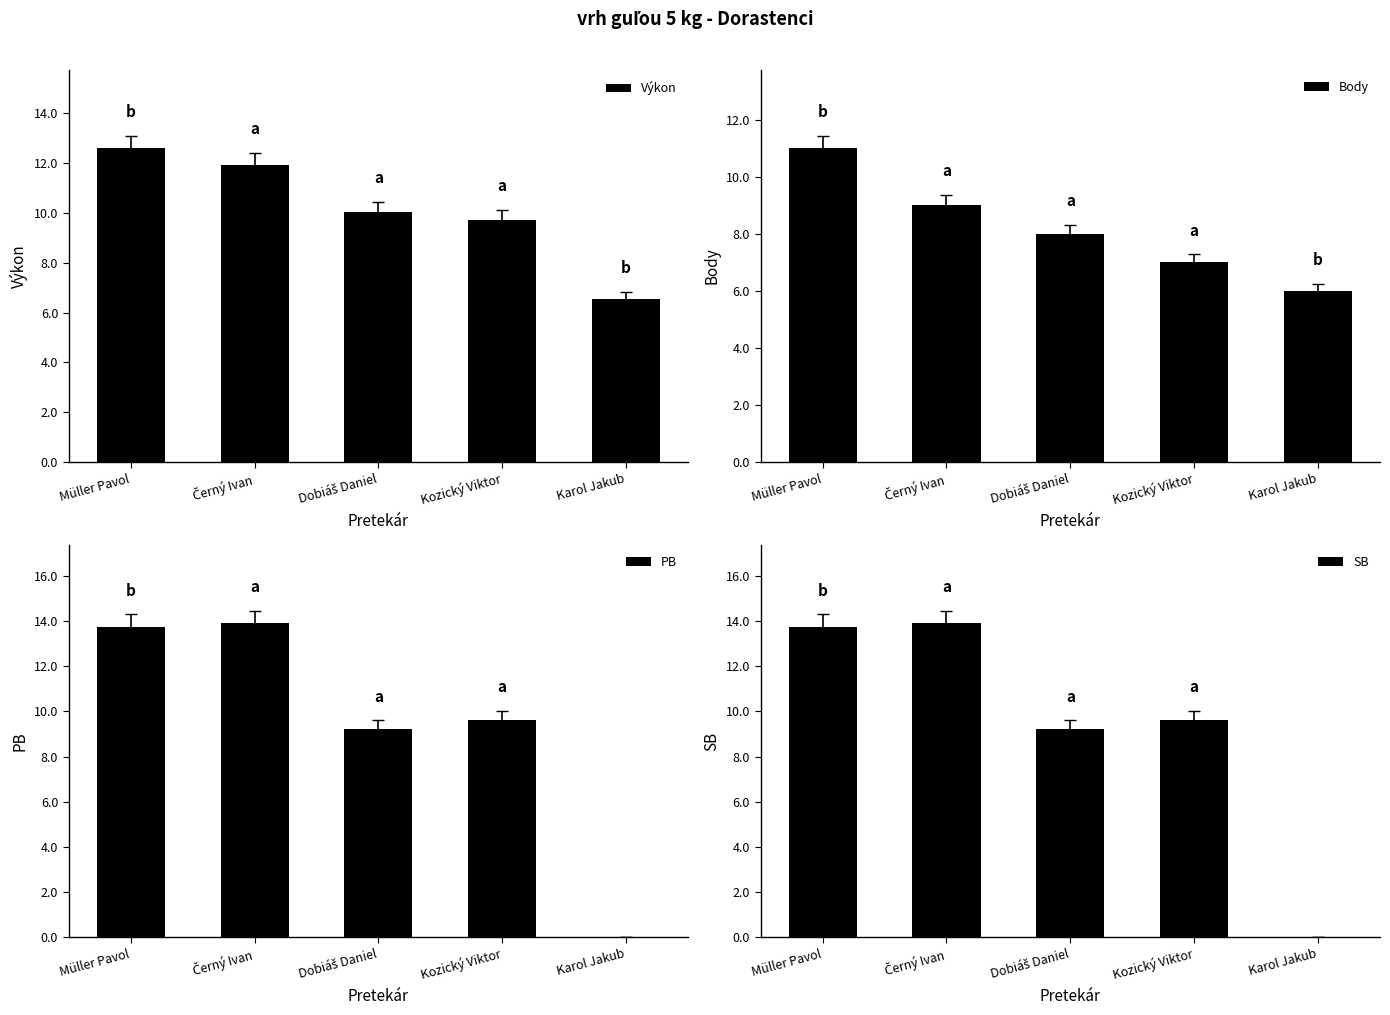

True or false: Body has a value of 9.0 at Černý Ivan.

True